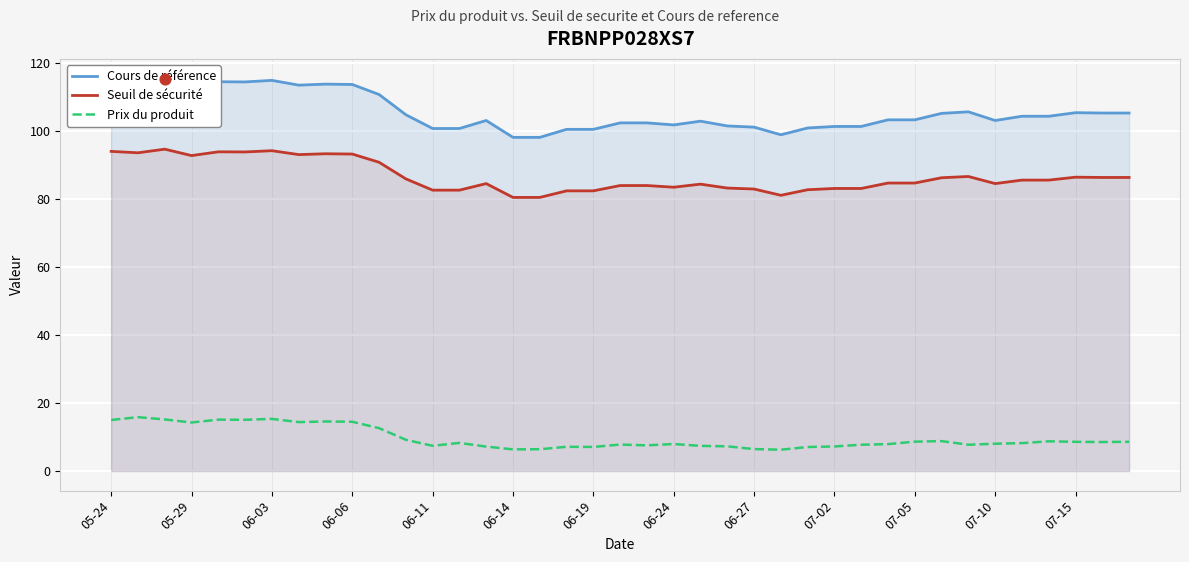

The value of Seuil de sécurité at 07-10 is 126.9. True or false?

False